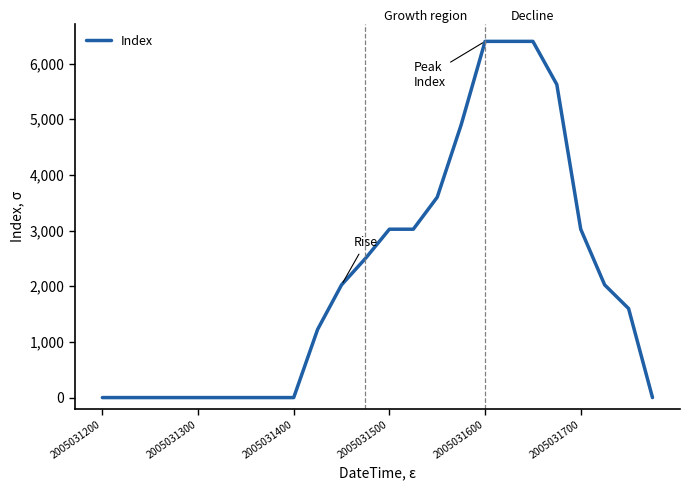

What is the maximum value shown in the chart?

6400